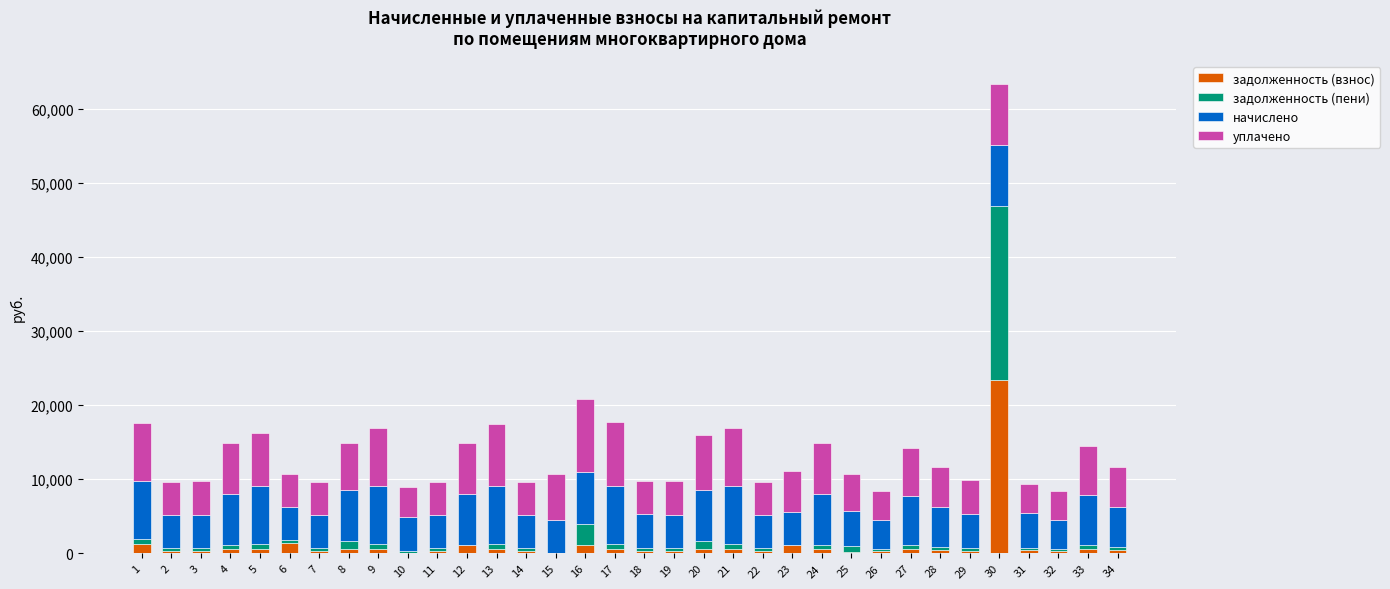

What is the sum of all задолженность (взнос) values?

41680.3